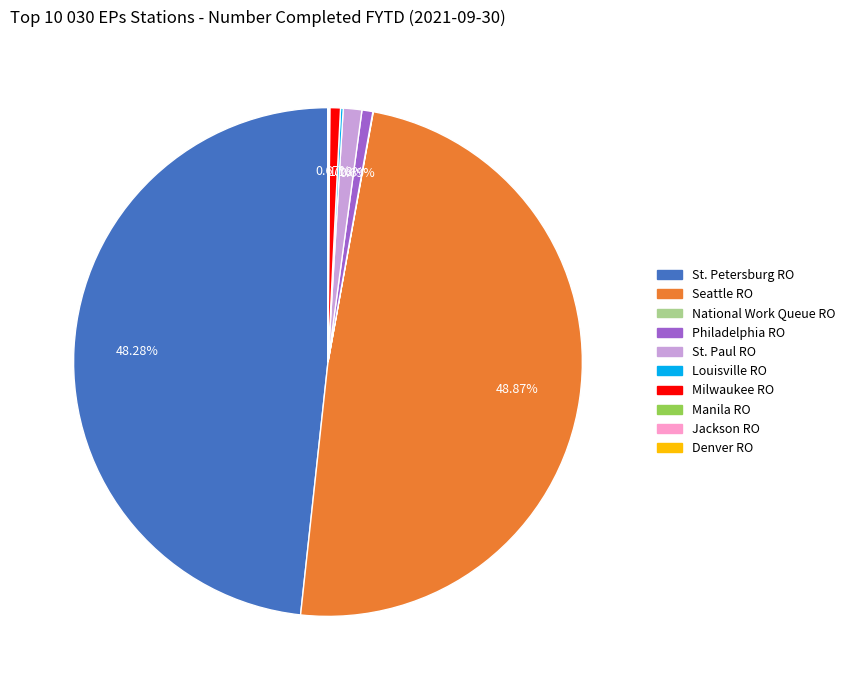

To the nearest percent, what is the average slice percentage?

10%